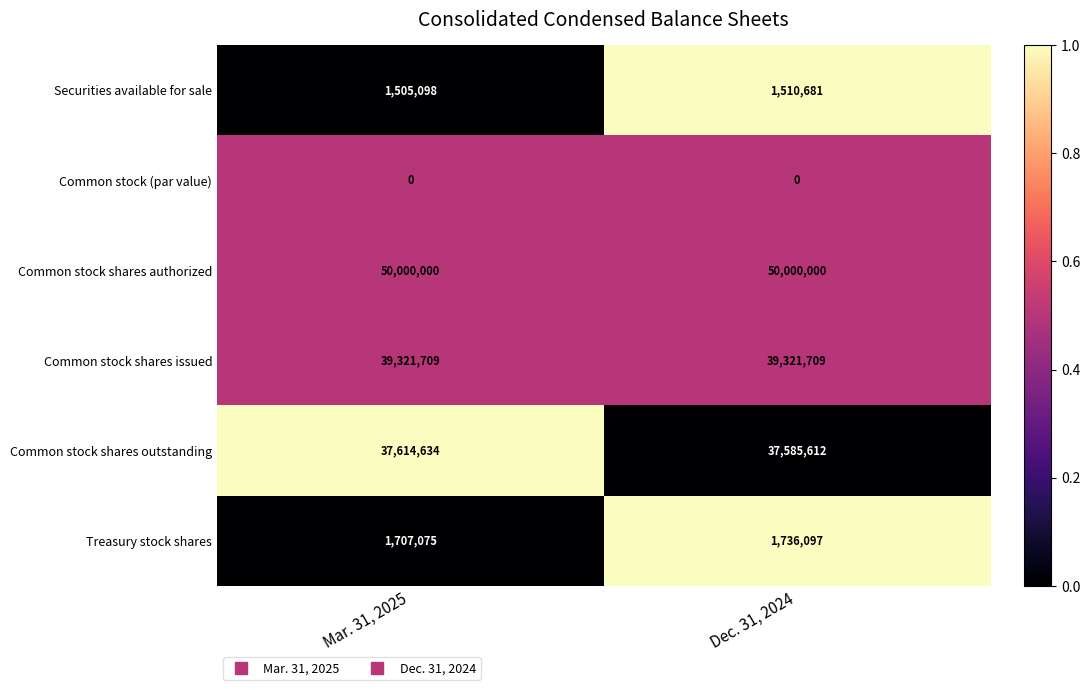

Which series has the largest total across all categories?

Common stock shares authorized